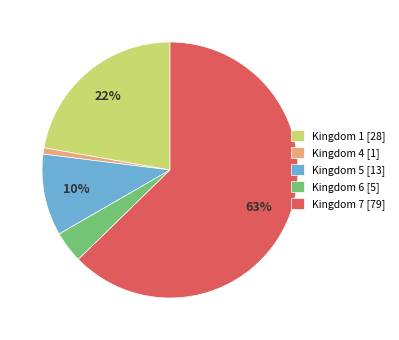

Is it true that Kingdom 4 [1] is 10% of the pie?

False